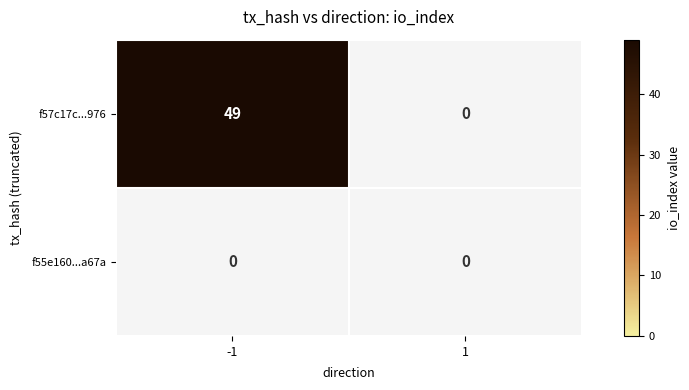

True or false: f57c17c02d956bc4c0c10bfa836cdf21f3b7976 has a value of 0 at direction.

False